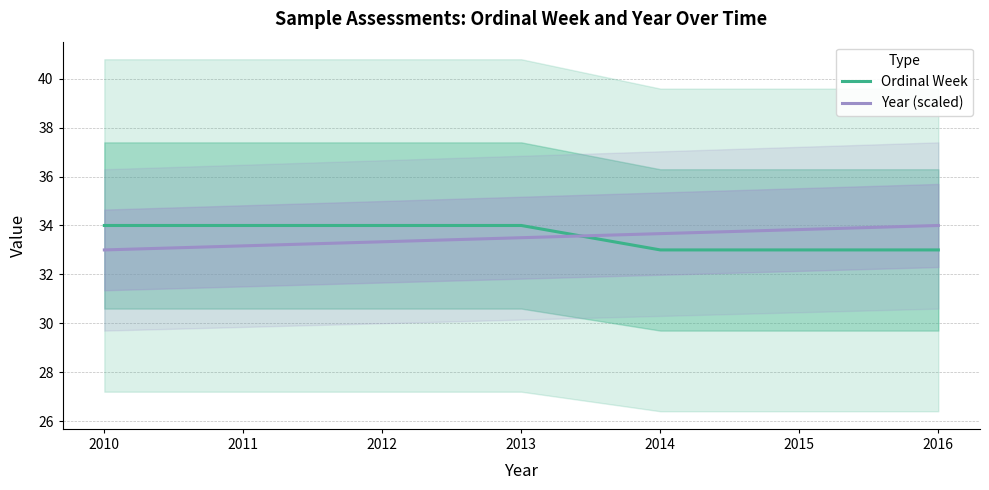

What is the difference between the second highest and second lowest values in the Ordinal Week series?

1.0